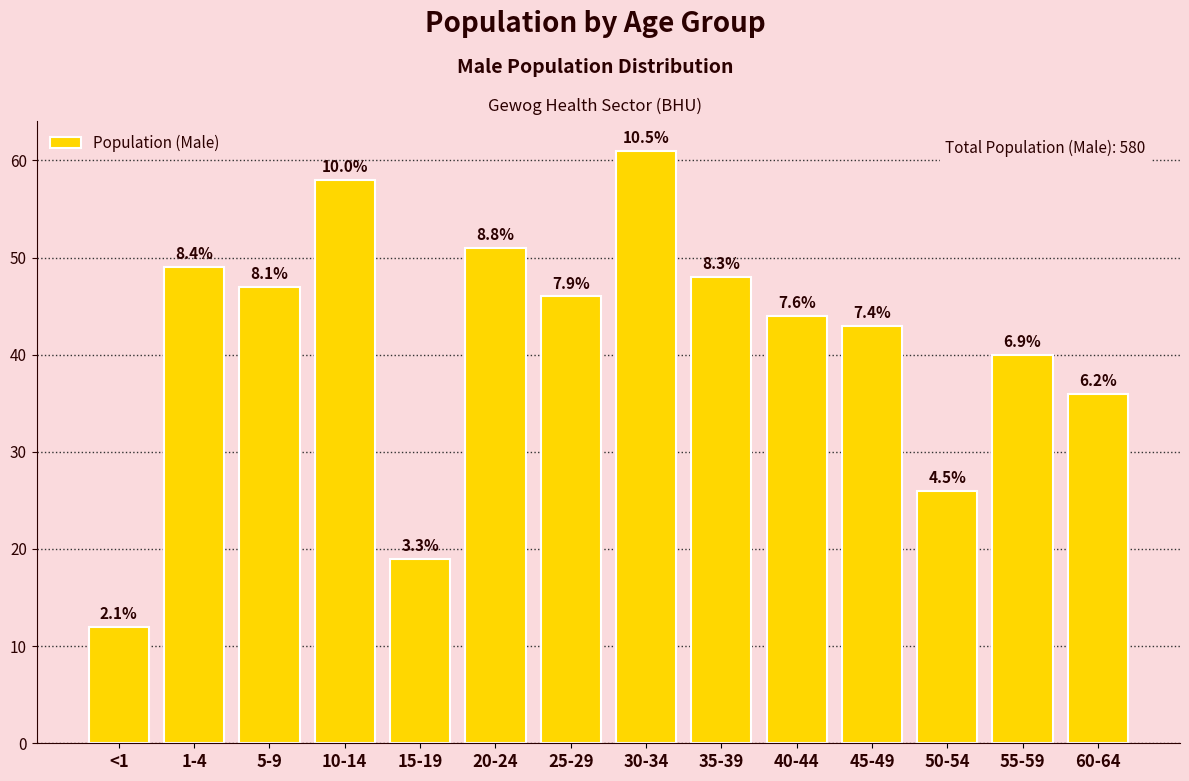

Where is the data nearest to the value 36?

60-64